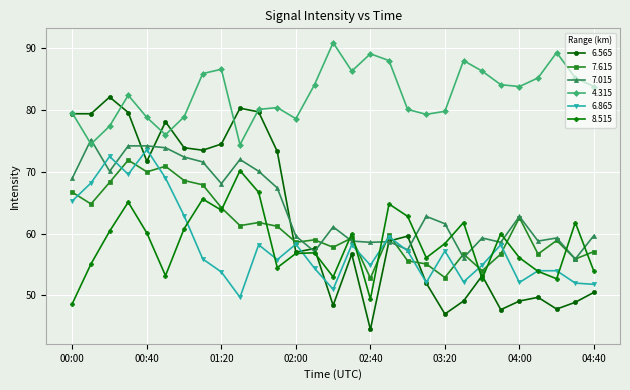

Which series has the largest total across all categories?

4.315